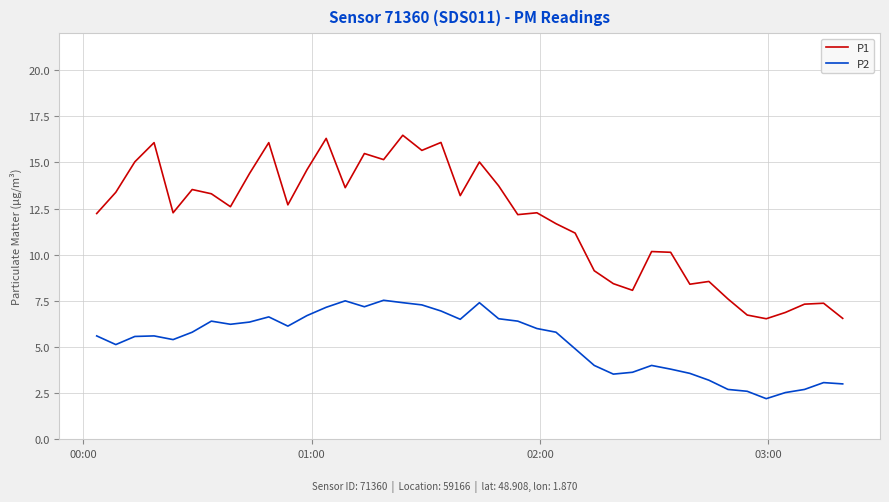

Which series has the largest range (max minus min)?

P1